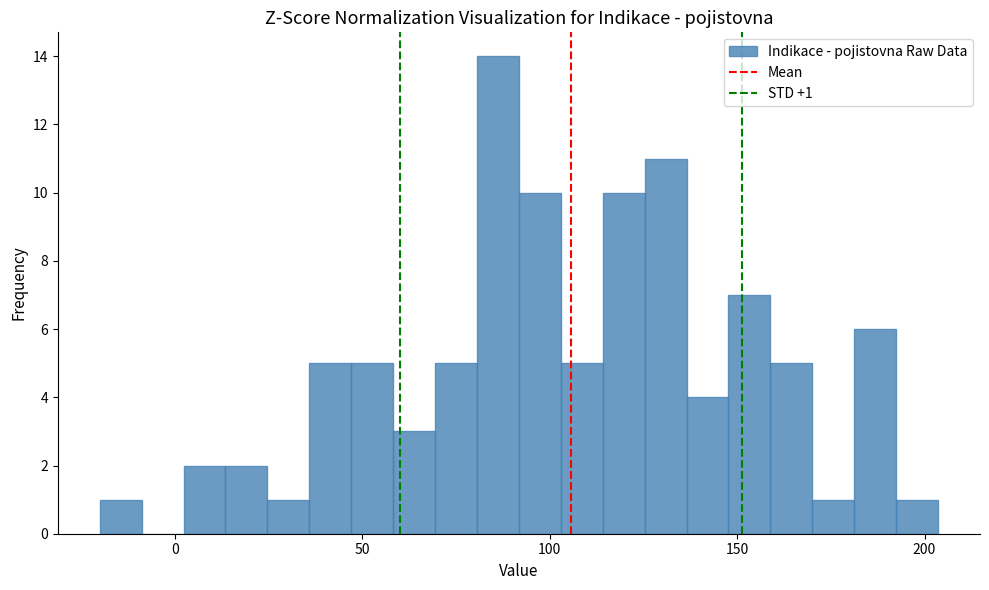

Read against the x-axis, roughly where is the centre of the tallest bar?

85